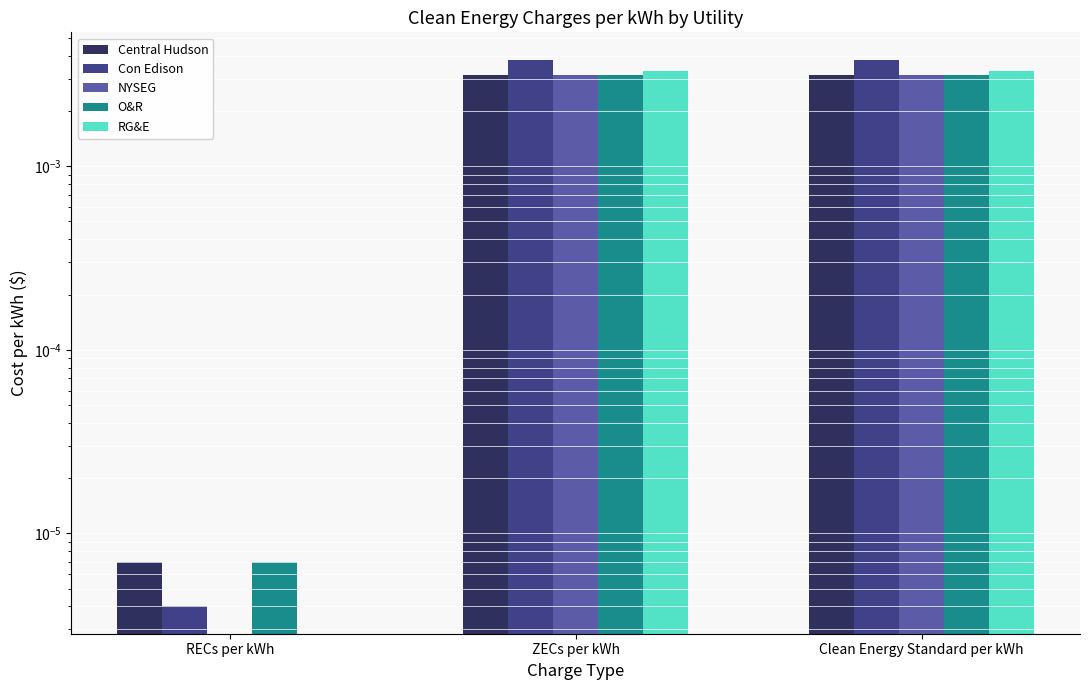

What are all the series names shown in the legend?

Central Hudson, Con Edison, NYSEG, O&R, RG&E